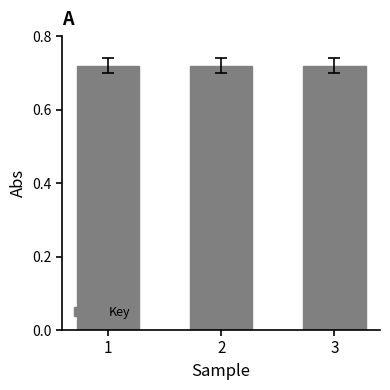

True or false: the data shows 0.2 at 3.

False